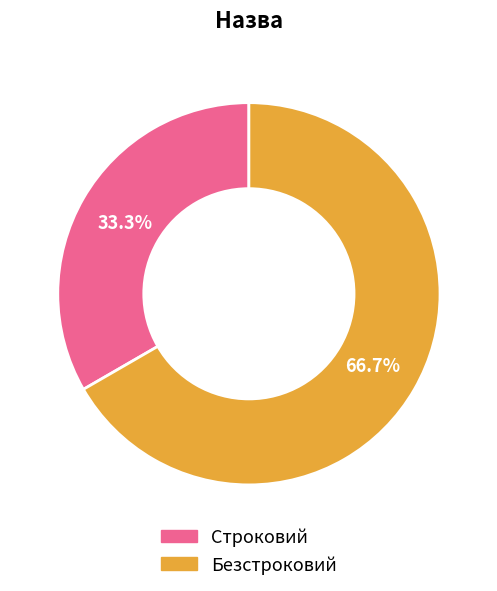

To the nearest percent, what percentage of the pie is Строковий?

33%